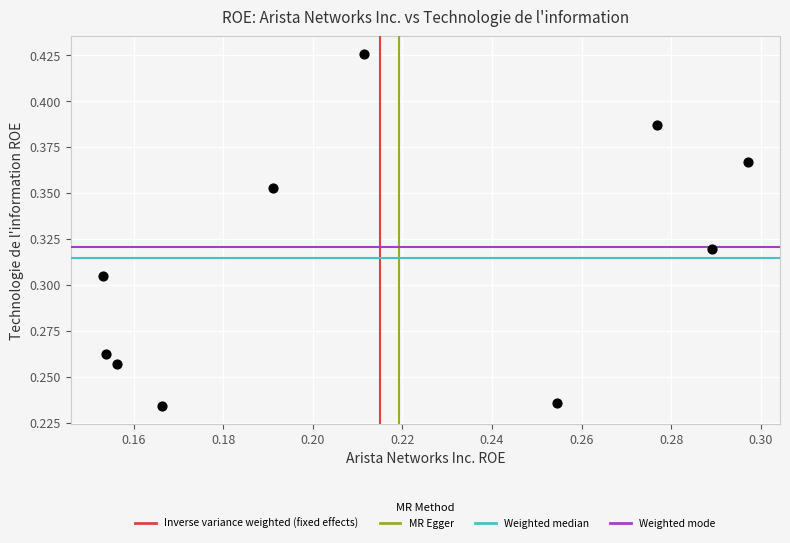

How many points are shown in the scatter plot?

10